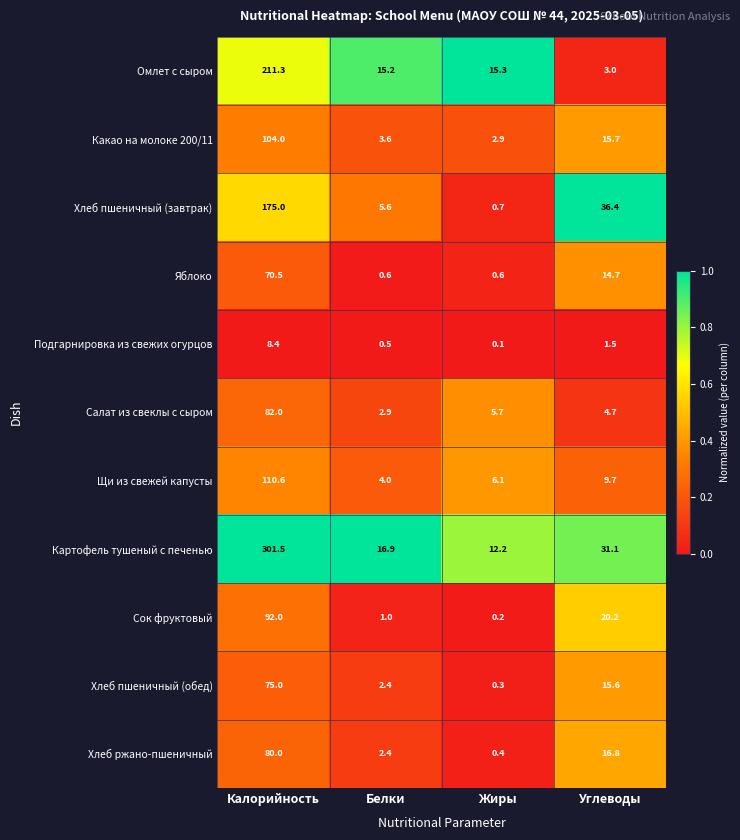

Which series has the largest total across all categories?

Картофель тушеный с печенью